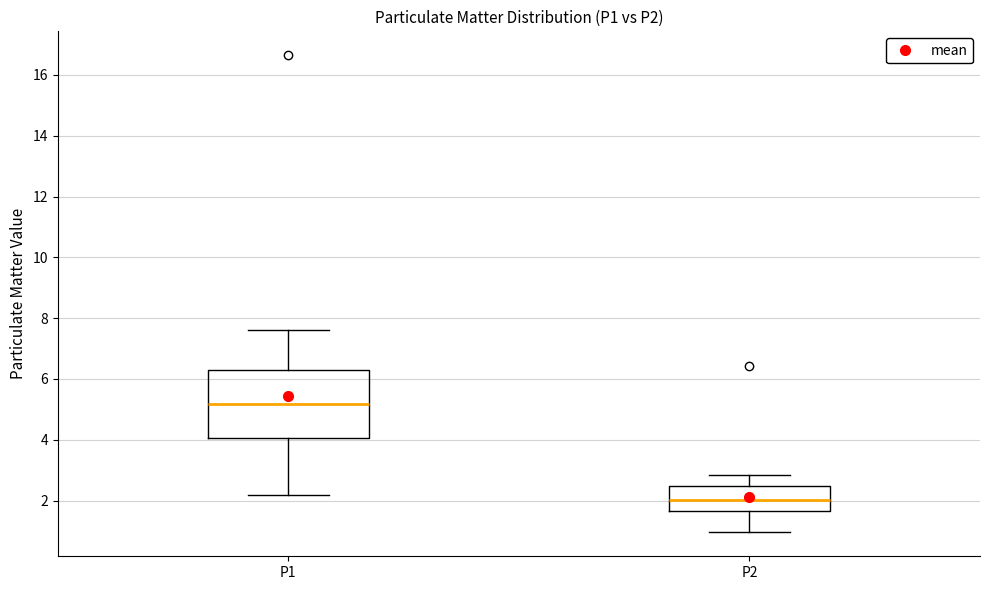

Reading left to right, read every box against the y-axis: the position of its median line, the range the box covers, and the ends of its whiskers. The values are not printed on the chart, so give them approximately, as read against the axis.

P1: median 5.2, box 4.0 to 6.2, whiskers 2.2 to 7.6
P2: median 2.0, box 1.6 to 2.4, whiskers 1.0 to 2.8